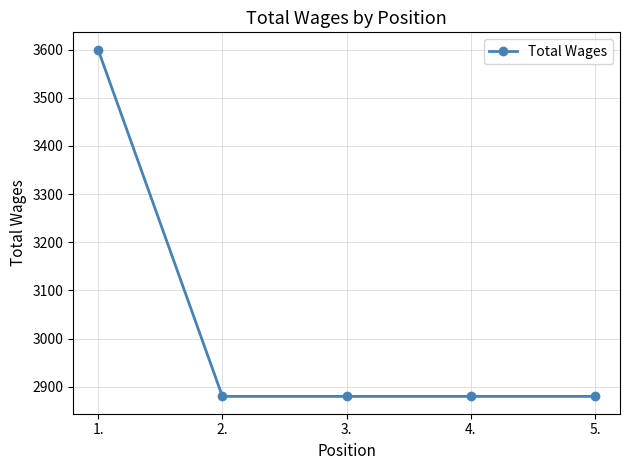

What is the label of the 3rd point from the left?

3.